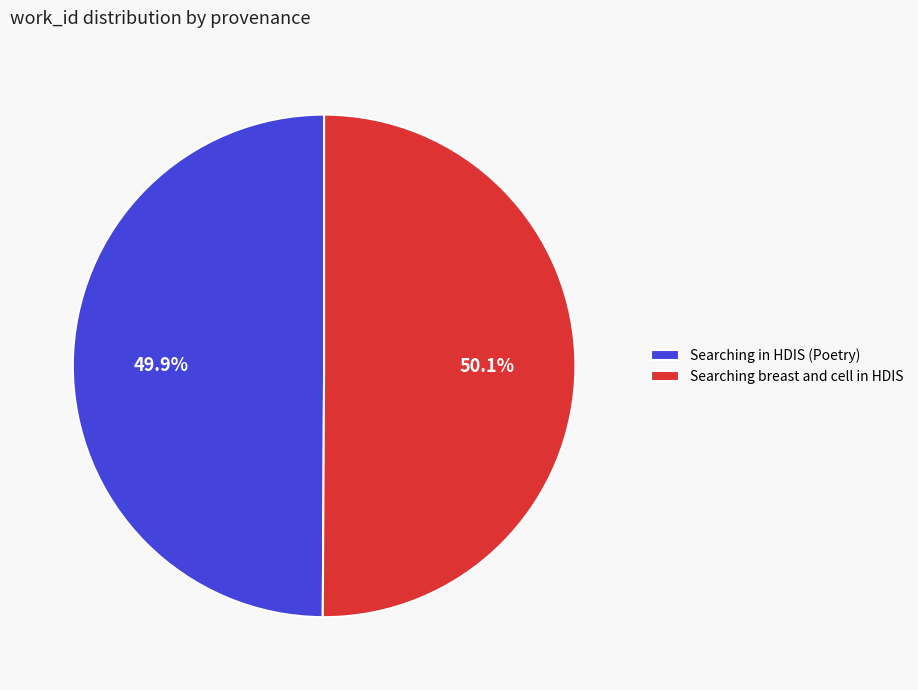

To the nearest percent, what is the average slice percentage?

50%